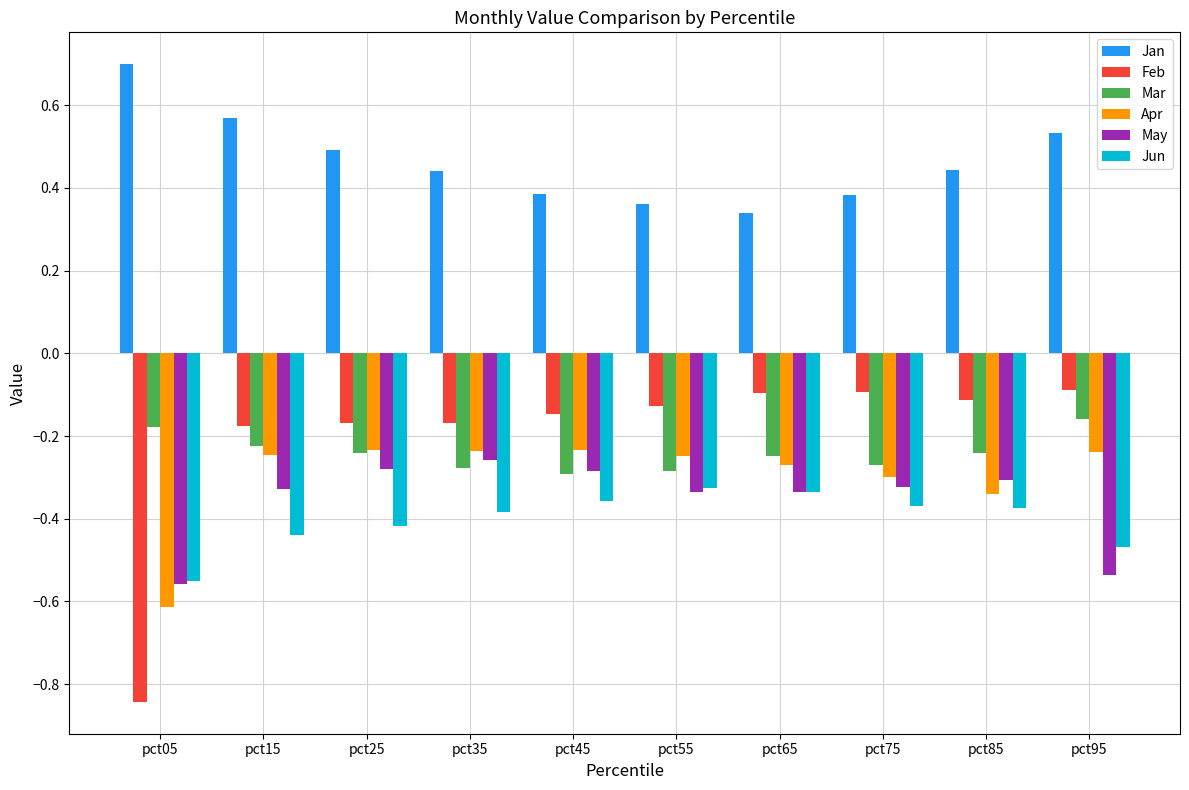

Which series changed the most between pct55 and pct95?

May